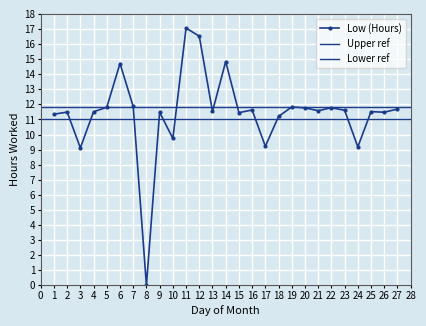

What is the difference between the values at 16 and 9?

0.2